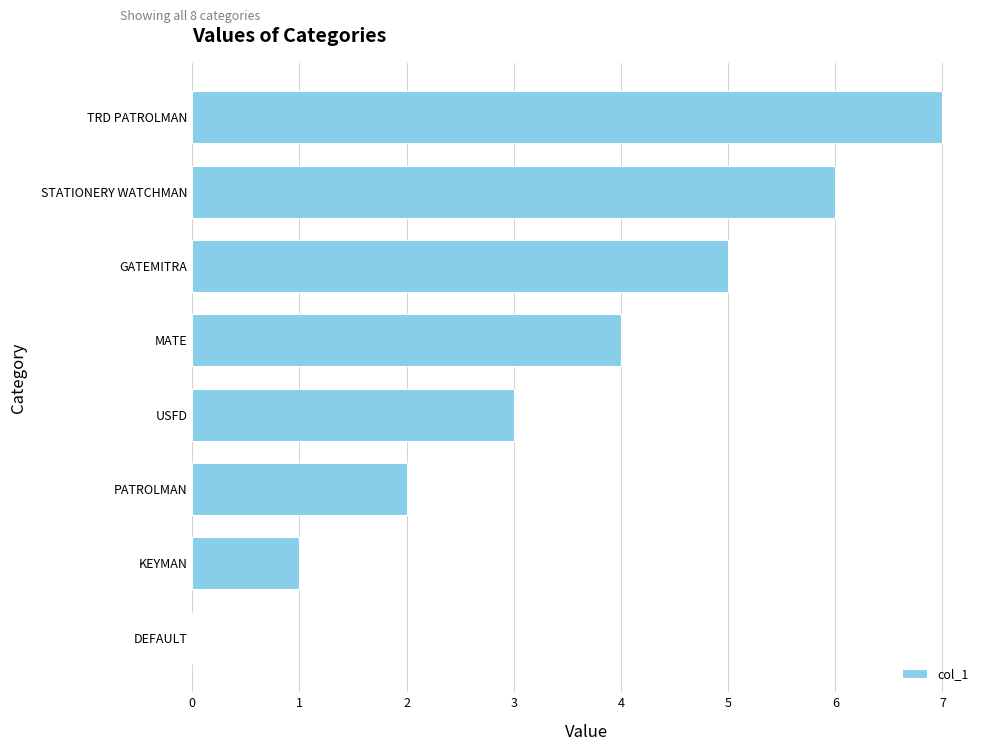

What is the maximum value shown in the chart?

7